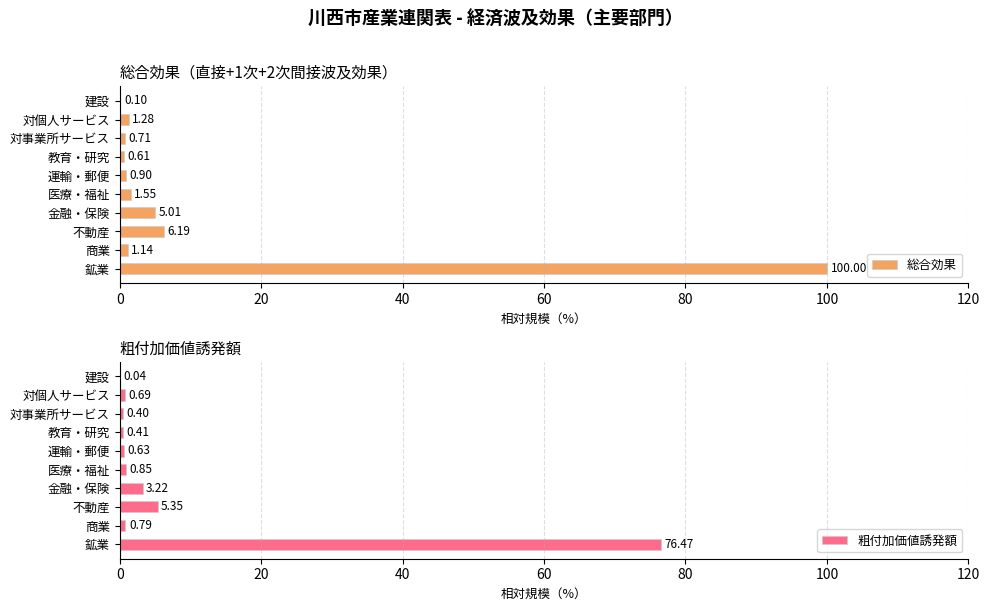

List the series in order of their peak value, lowest first.

粗付加価値誘発額, 総合効果